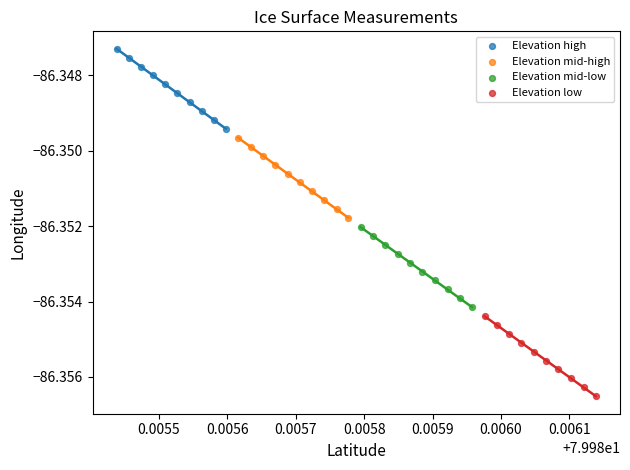

Which series contains the highest Y value?

Elevation high